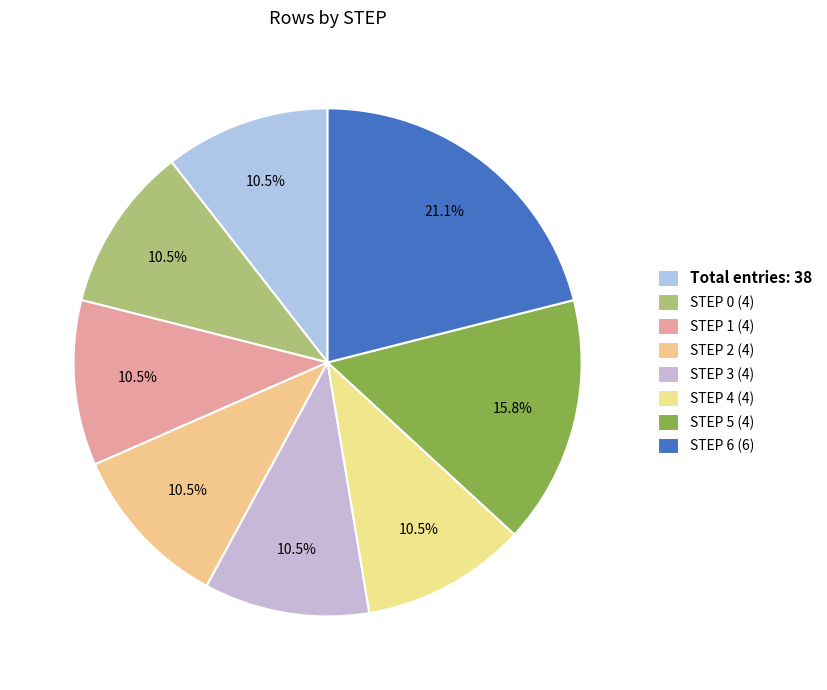

How many segments does this pie chart have?

8